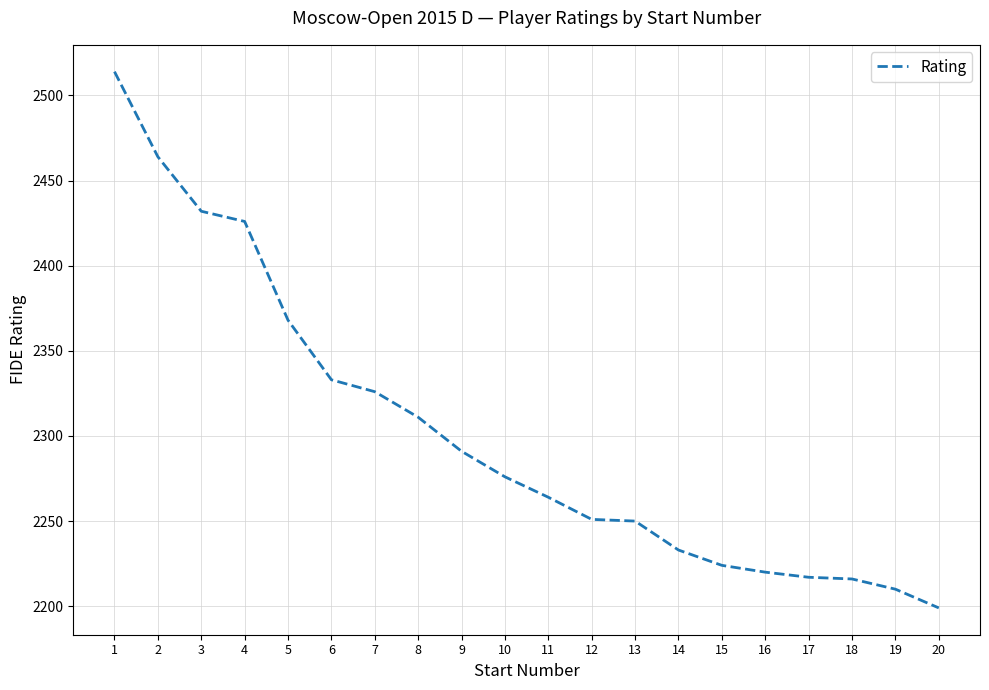

What is the minimum value shown in the chart?

2199